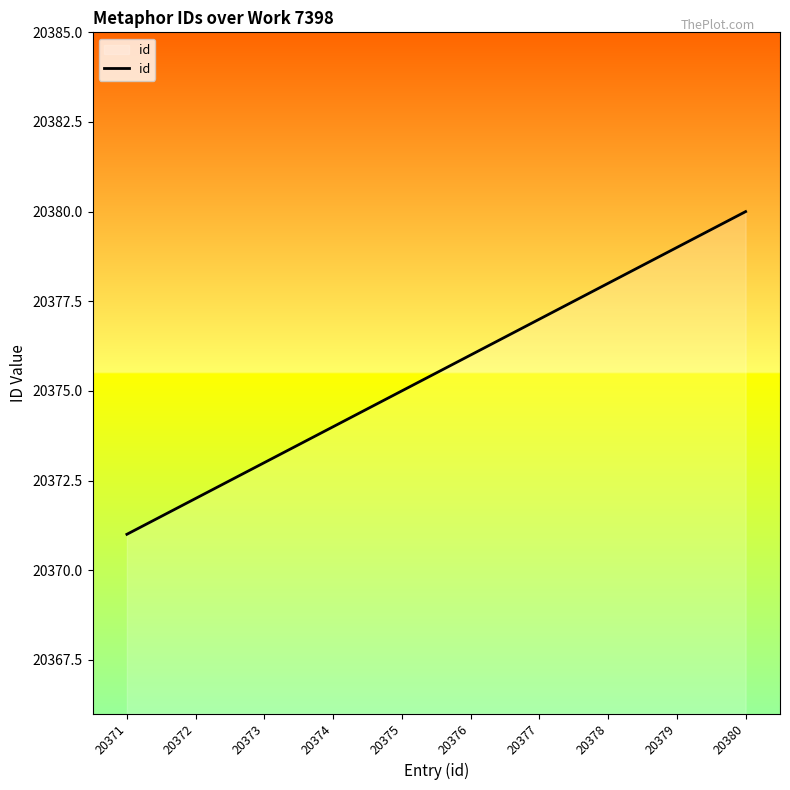

Reading right to left, list all the values displayed in this chart.

20380	20379	20378	20377	20376	20375	20374	20373	20372	20371